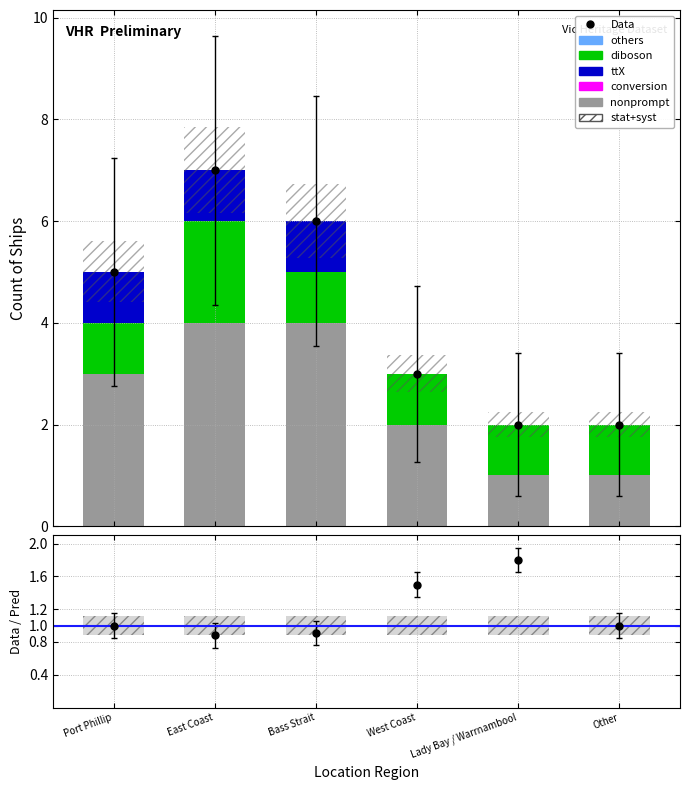

At how many categories does at least one series exceed 2?

3